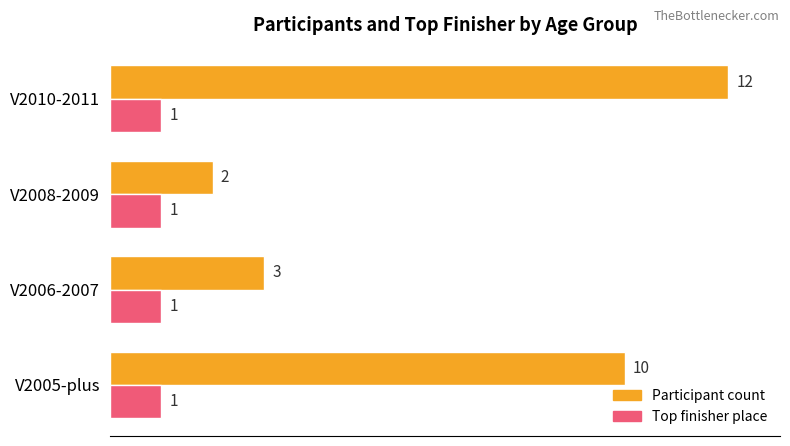

Rank the categories by Participant count value from lowest to highest.

V2008-2009, V2006-2007, V2005-plus, V2010-2011